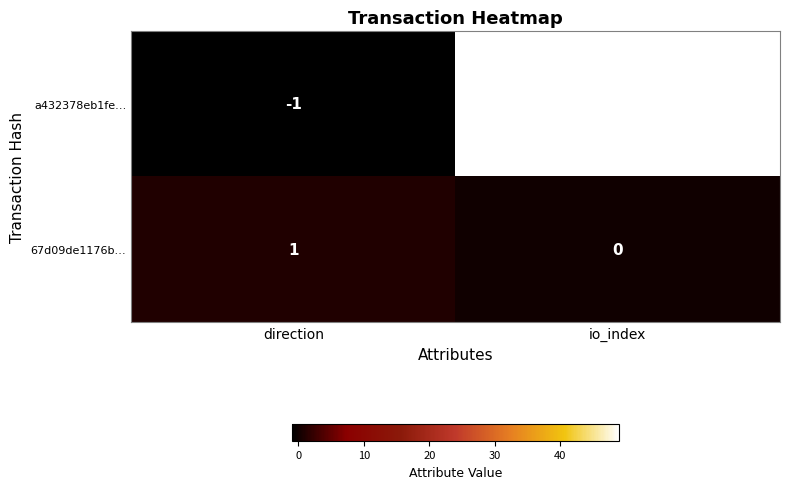

At which category is the sum across all series the highest?

io_index